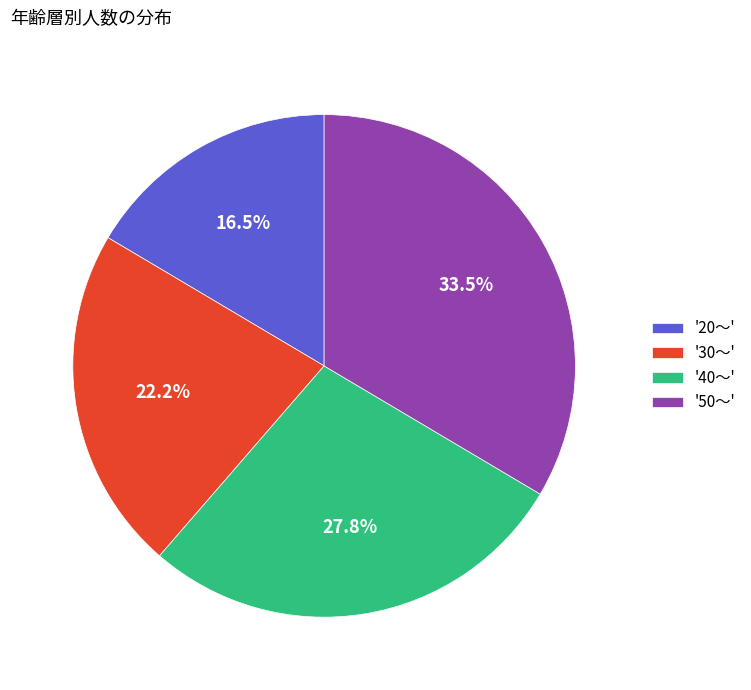

Rank the categories by value from lowest to highest.

'20～', '30～', '40～', '50～'